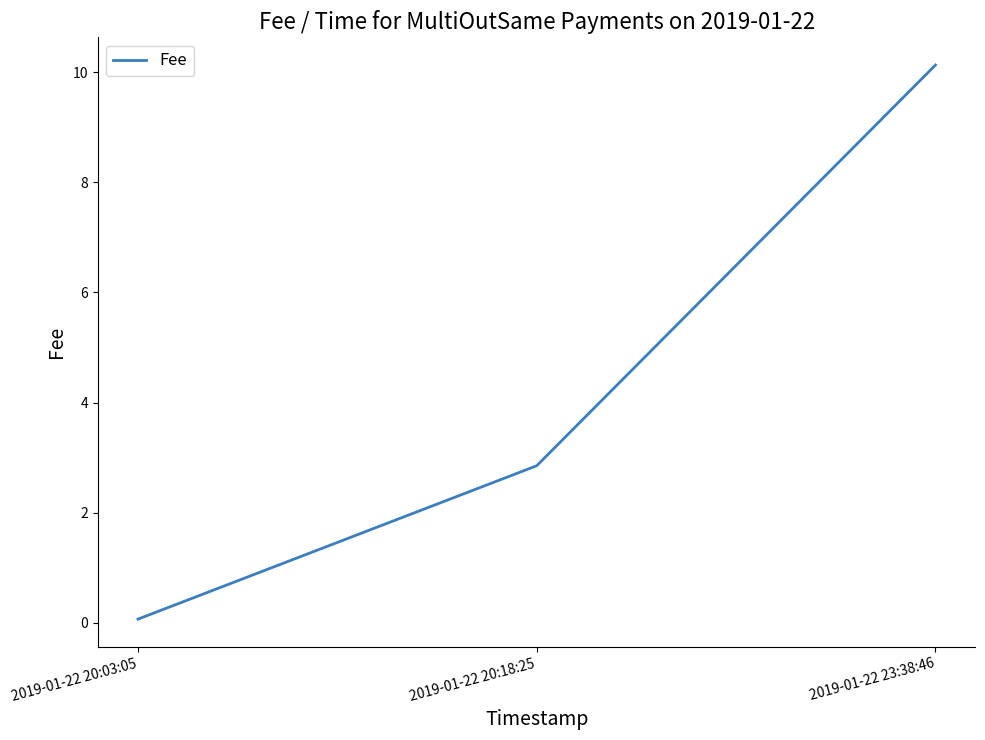

What position from the left is 2019-01-22 20:18:25?

2